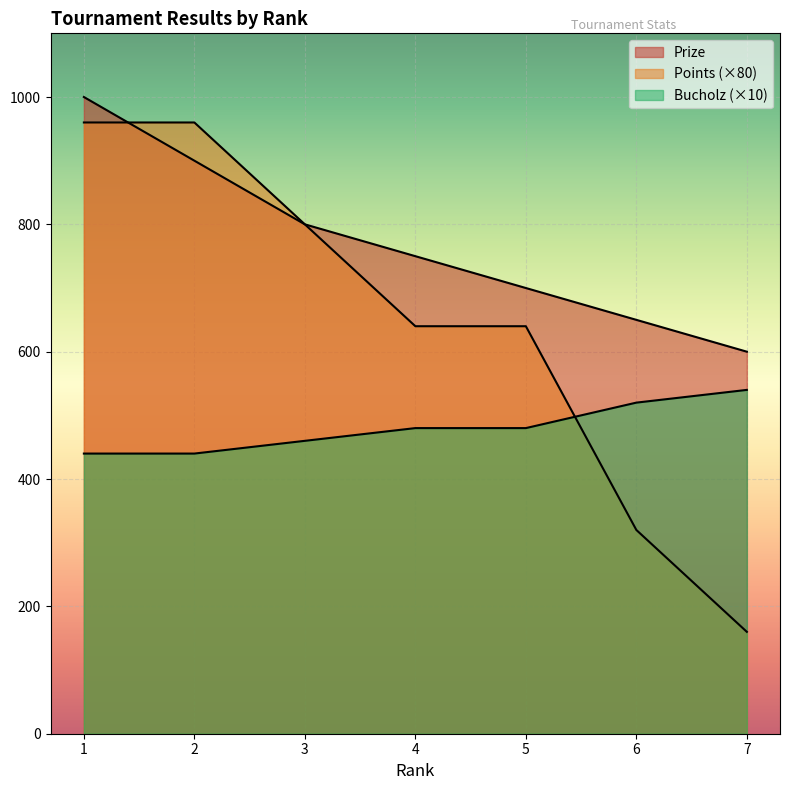

Is the value of Points at 2 greater than the value of Bucholz at 5?

Yes